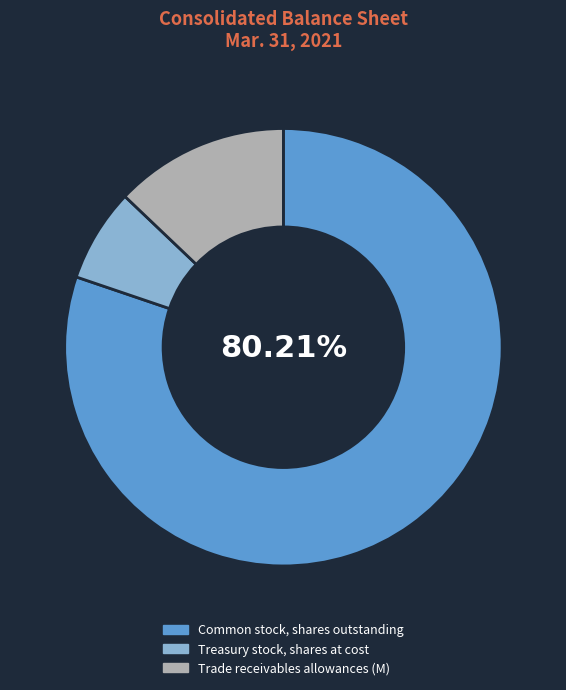

Combined, do Treasury stock, shares at cost and Common stock, shares outstanding account for over 50%?

Yes